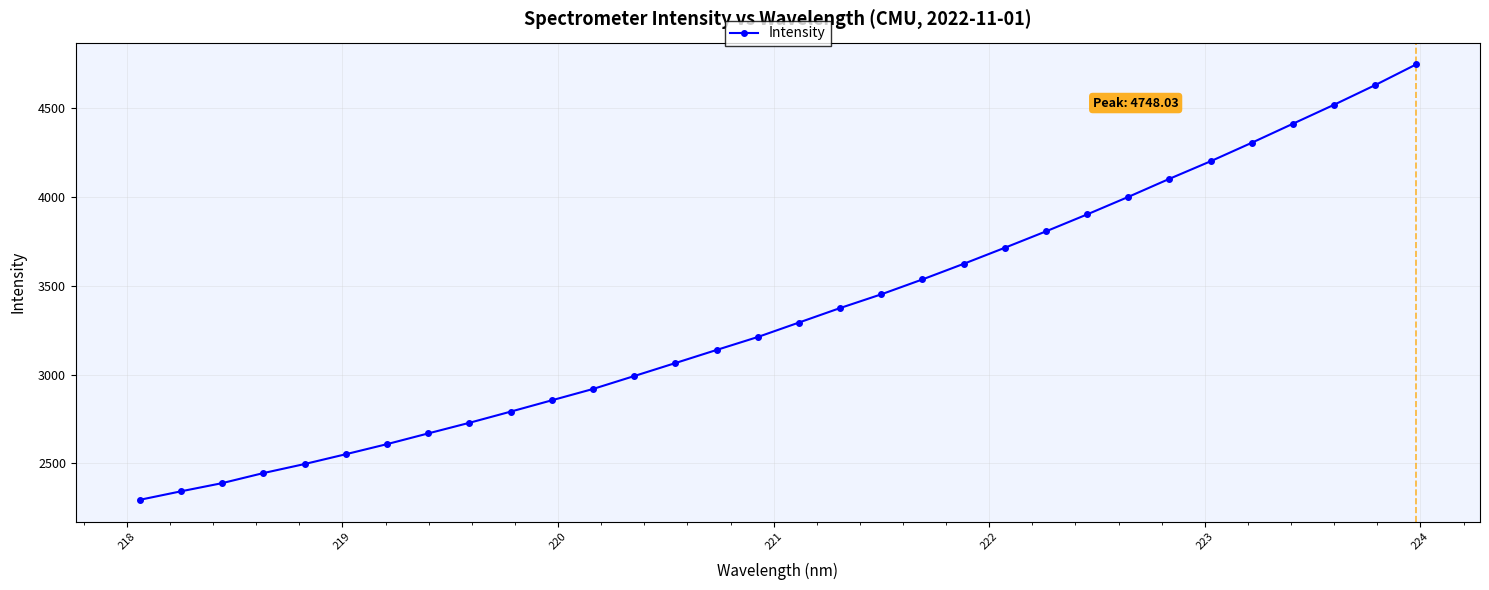

Count the number of data series in this chart.

1